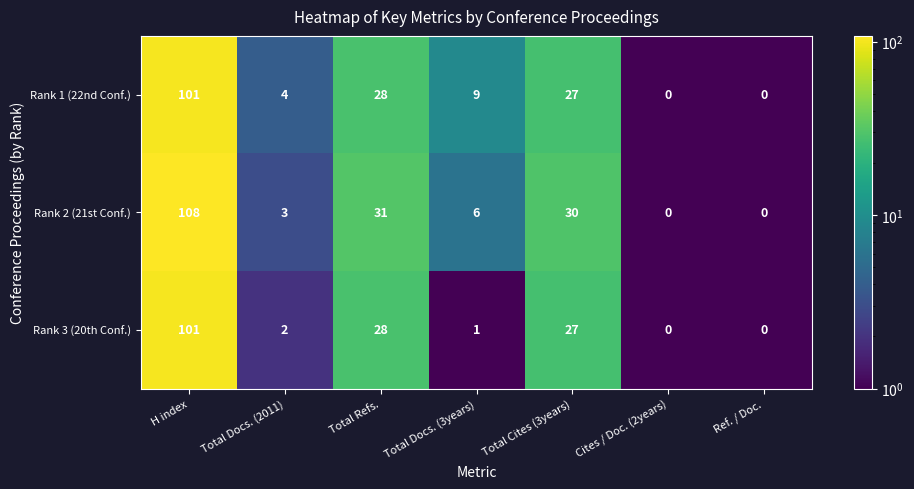

How many values in Rank 1 (22nd Conf.) are above zero?

5